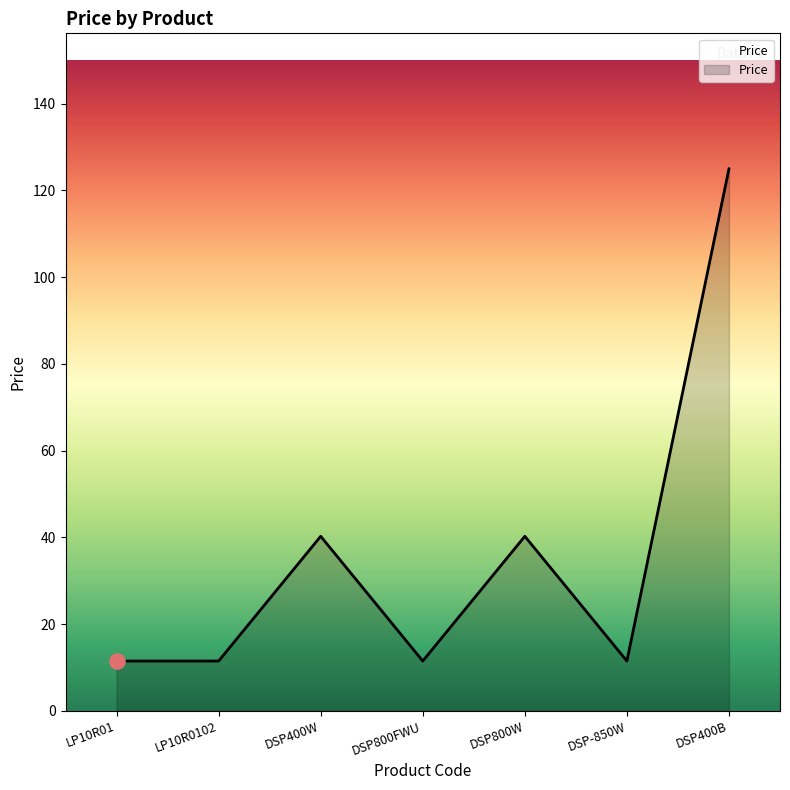

Between DSP800FWU and DSP400W, which is larger?

DSP400W